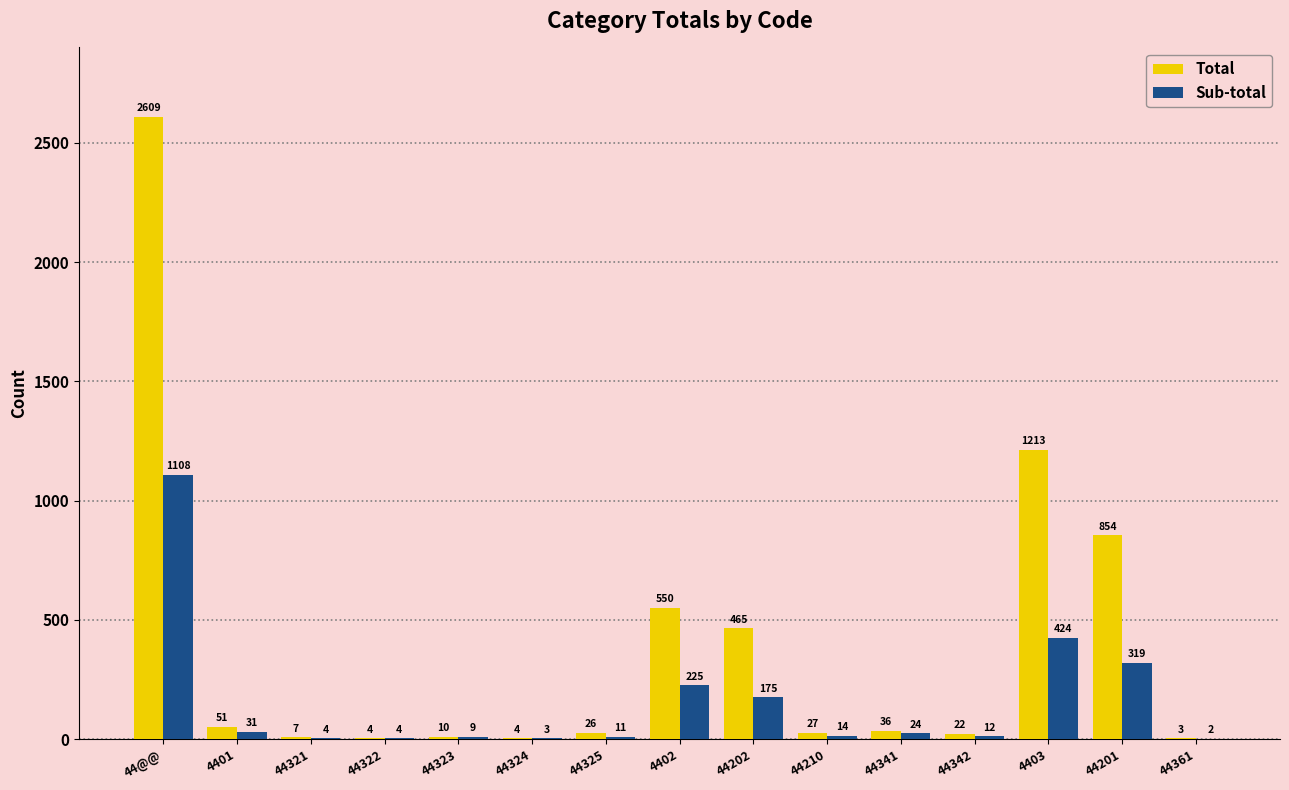

How many data points does each series have?

15